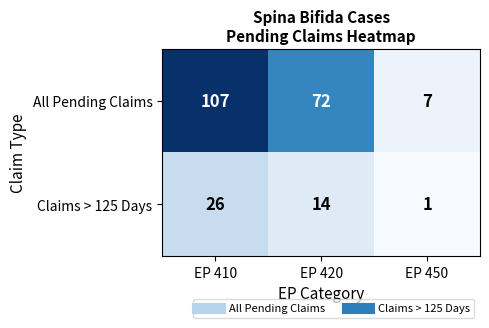

Which series has the largest range (max minus min)?

All Pending Claims